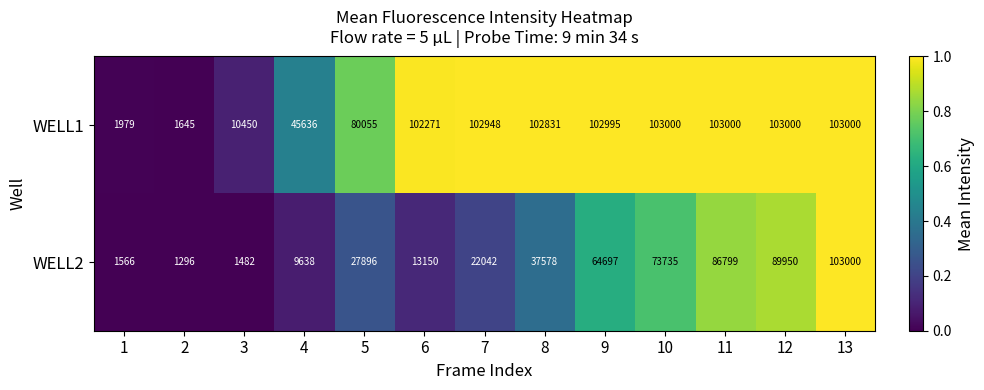

What is the difference between the maximum and minimum values in the WELL1 series?

101355